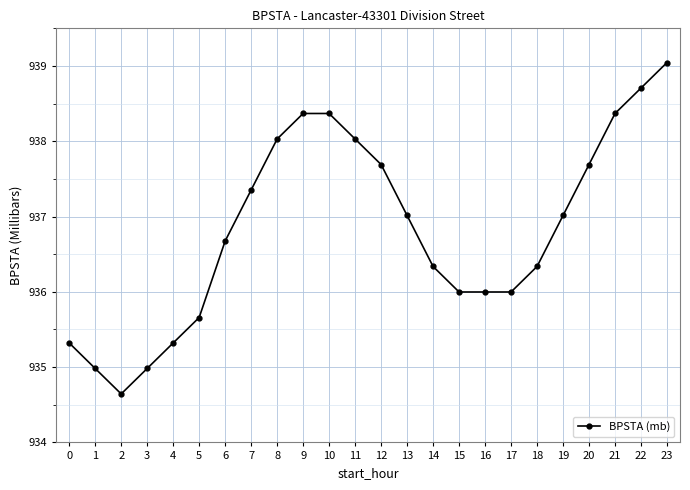

What is the smallest value displayed?

934.6